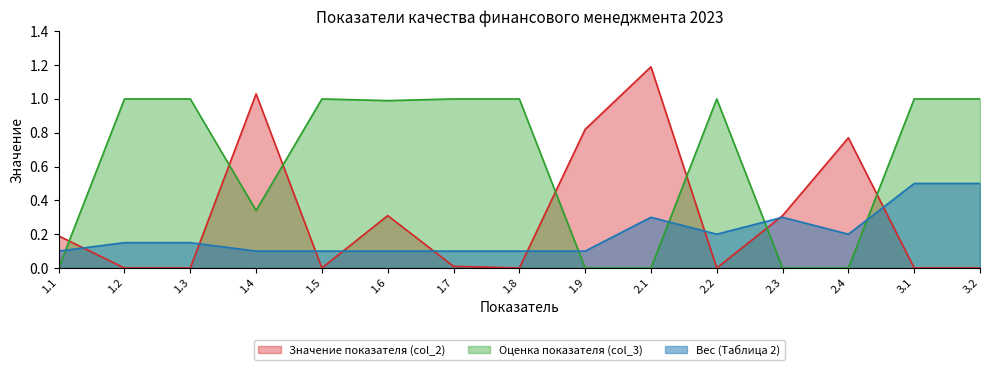

How many times do Оценка показателя (col_3) and Вес (Таблица 2) cross each other?

5